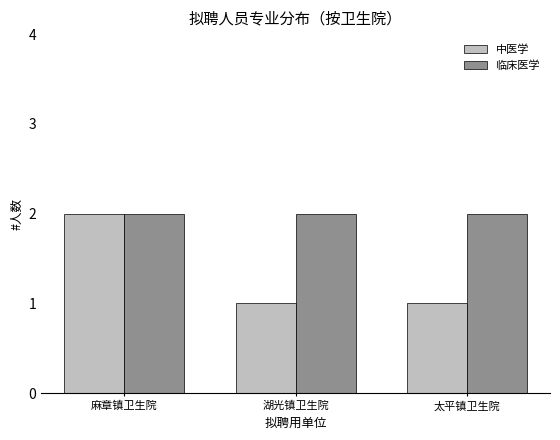

True or false: 中医学 has a value of 1 at 麻章镇卫生院.

False